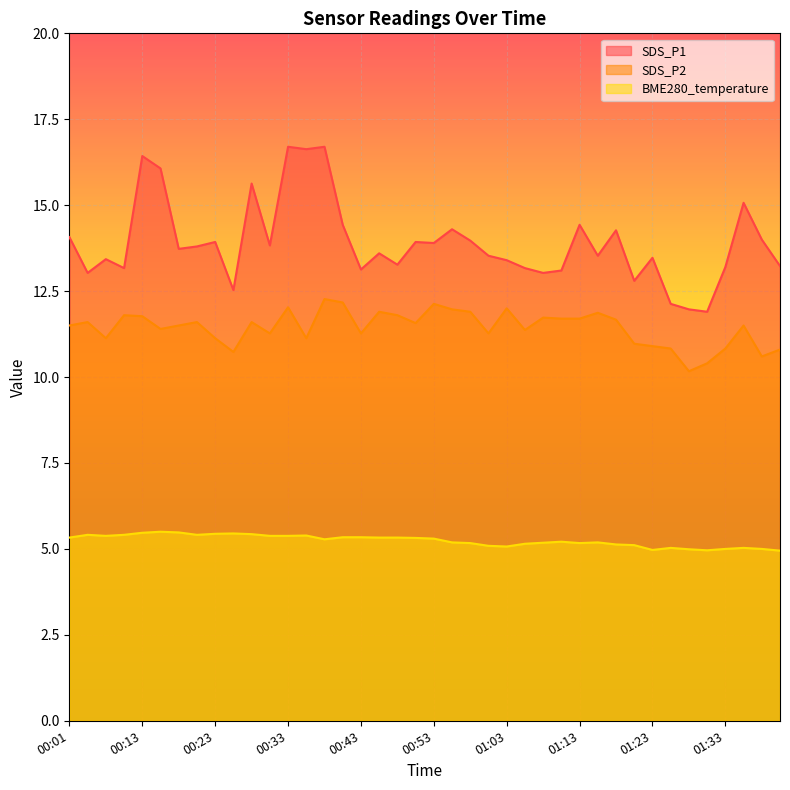

True or false: BME280_temperature has a value of 5.4 at 00:03.

True